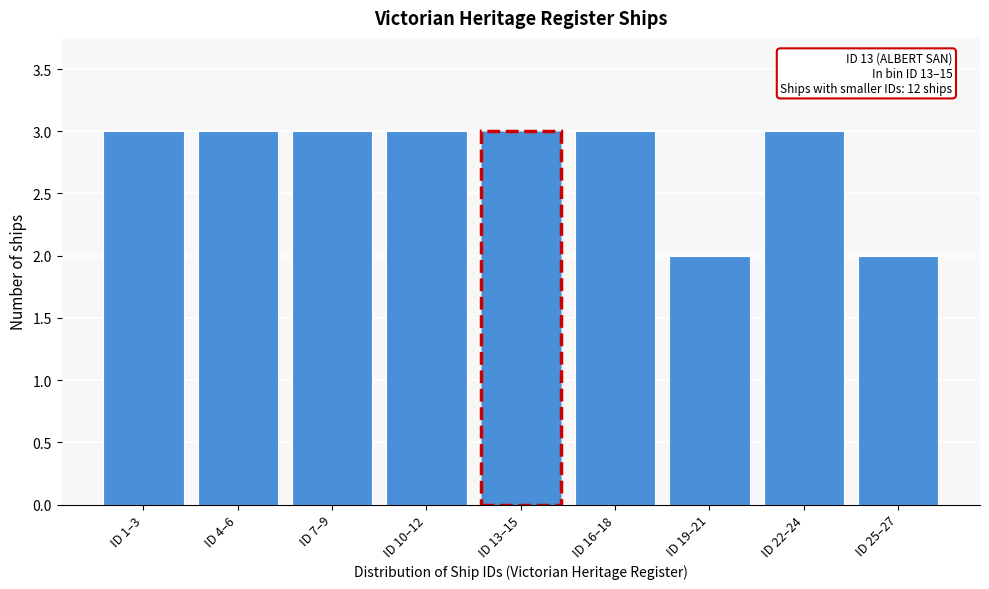

Reading left to right, transcribe all the data shown in this chart.

3	3	3	3	3	3	2	3	2